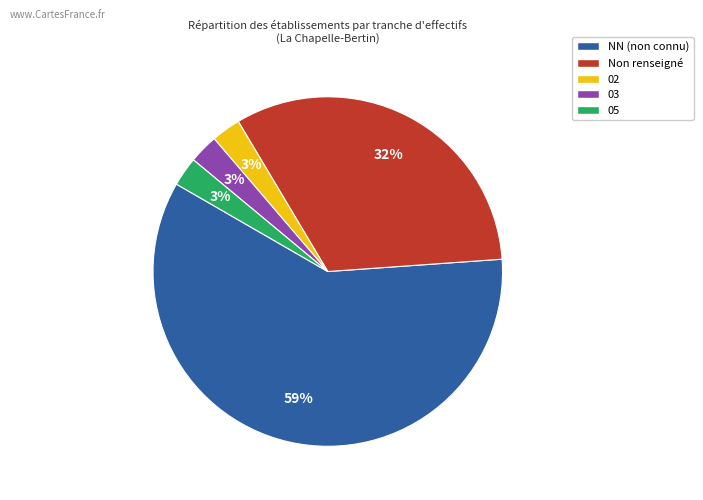

Do Non renseigné and NN (non connu) together represent more than half of the pie?

Yes